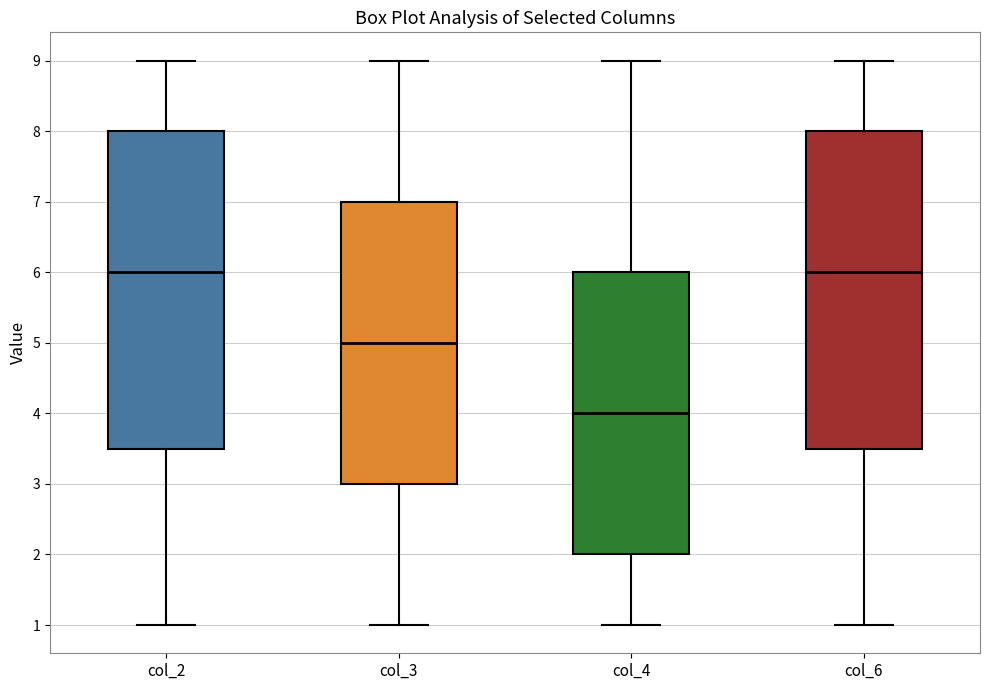

Where does the median line of the box for col_6 sit on the y-axis? The values are not printed on the chart, so give them approximately, as read against the axis.

6.0